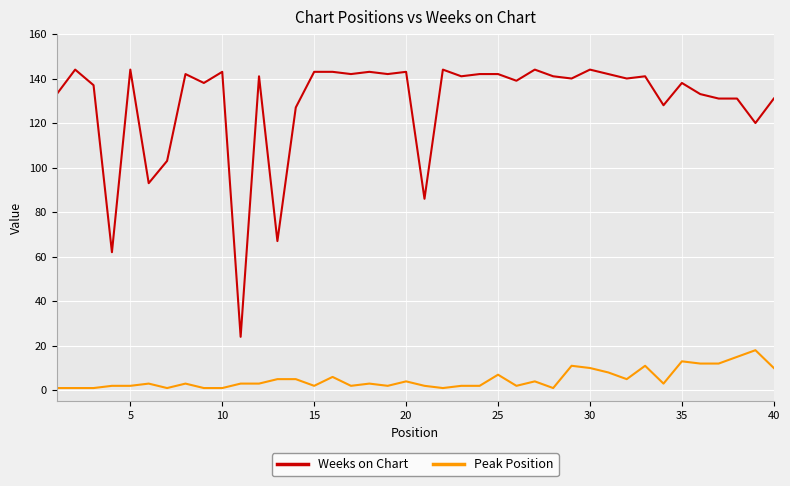

Which series has the widest spread of values?

Weeks on Chart